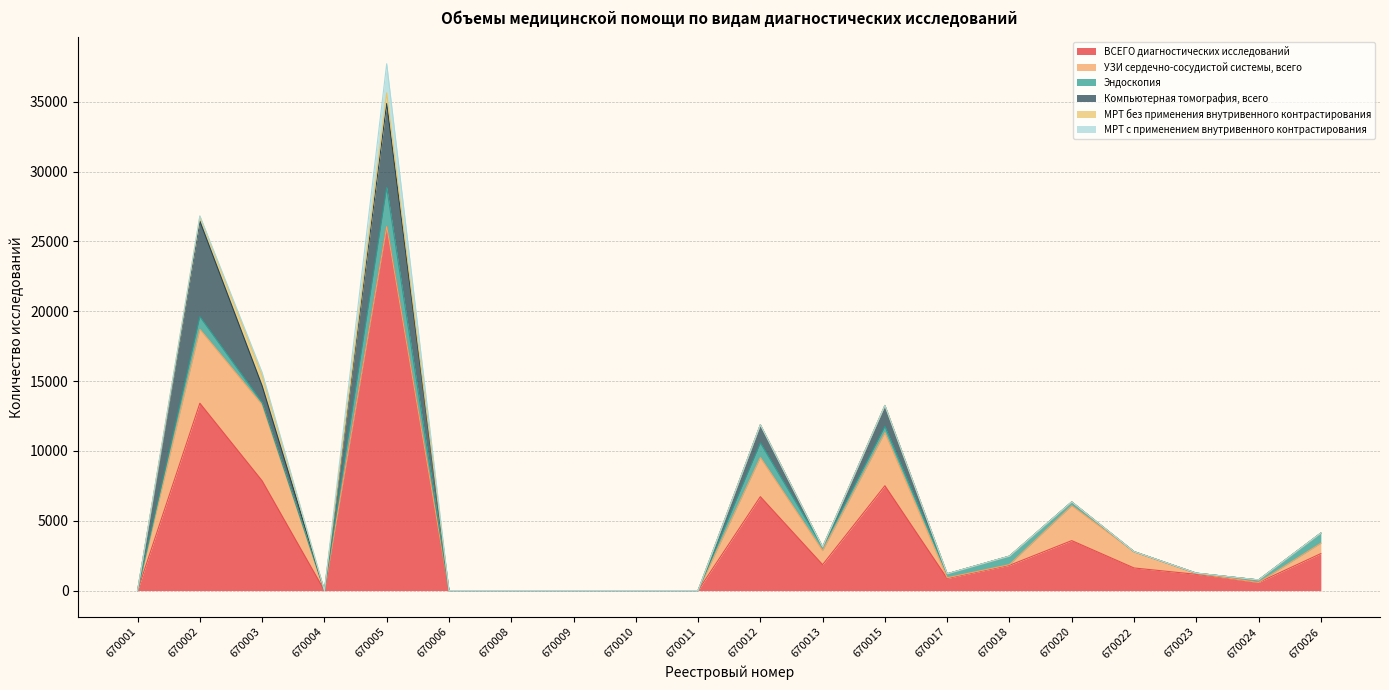

Reading left to right, transcribe all the data shown in this chart.

ВСЕГО диагностических исследований: 670001=0	670002=13413	670003=7855	670004=0	670005=26068	670006=0	670008=0	670009=0	670010=0	670011=0	670012=6723	670013=1852	670015=7505	670017=867	670018=1806	670020=3576	670022=1618	670023=1162	670024=579	670026=2646
УЗИ сердечно-сосудистой системы, всего: 670001=0	670002=5290	670003=5450	670004=0	670005=0	670006=0	670008=0	670009=0	670010=0	670011=0	670012=2800	670013=1000	670015=3800	670017=50	670018=50	670020=2500	670022=1170	670023=60	670024=0	670026=740
Эндоскопия: 670001=0	670002=913	670003=150	670004=0	670005=2804	670006=0	670008=0	670009=0	670010=0	670011=0	670012=1050	670013=270	670015=450	670017=280	670018=607	670020=270	670022=0	670023=25	670024=180	670026=728
Компьютерная томография, всего: 670001=0	670002=6840	670003=1200	670004=0	670005=6000	670006=0	670008=0	670009=0	670010=0	670011=0	670012=1300	670013=0	670015=1500	670017=0	670018=0	670020=0	670022=0	670023=0	670024=0	670026=0
МРТ без применения внутривенного контрастирования: 670001=0	670002=340	670003=725	670004=0	670005=760	670006=0	670008=0	670009=0	670010=0	670011=0	670012=0	670013=0	670015=0	670017=0	670018=0	670020=0	670022=0	670023=0	670024=0	670026=0
МРТ с применением внутривенного контрастирования: 670001=0	670002=30	670003=231	670004=0	670005=2090	670006=0	670008=0	670009=0	670010=0	670011=0	670012=0	670013=0	670015=0	670017=0	670018=0	670020=0	670022=0	670023=0	670024=0	670026=0